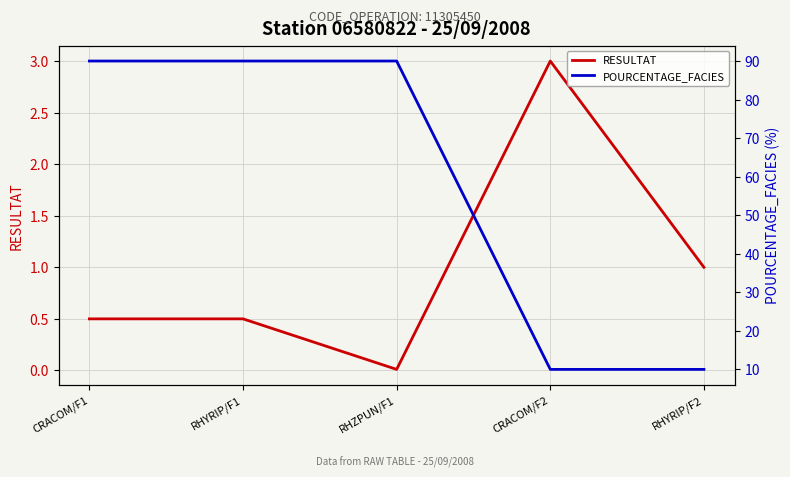

Rank the series at RHYRIP/F2 from lowest to highest value.

RESULTAT, POURCENTAGE_FACIES